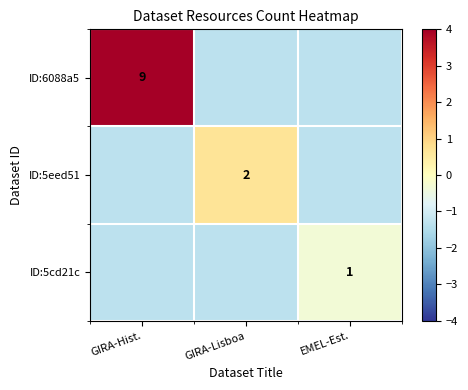

What is the total value across all series at GIRA-Lisboa?

-2.0